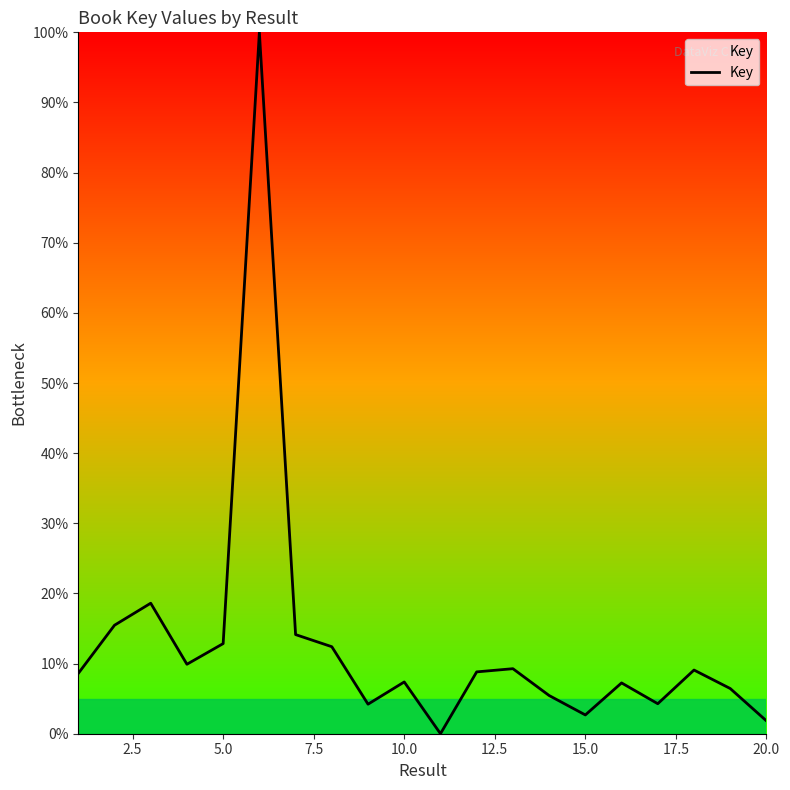

Does the chart have visible grid lines?

No